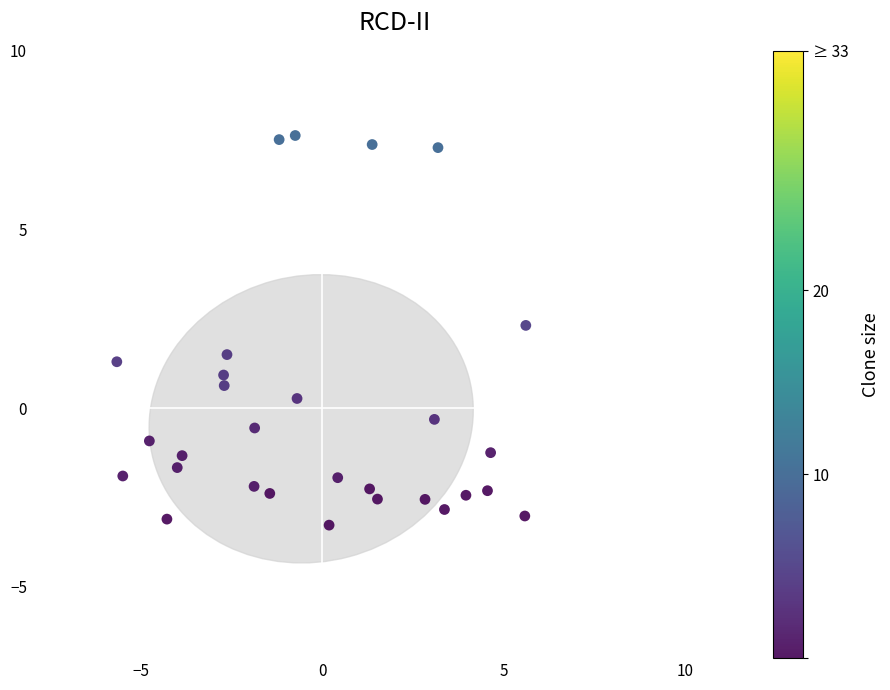

What is the range of Y values (max minus min)?

10.9